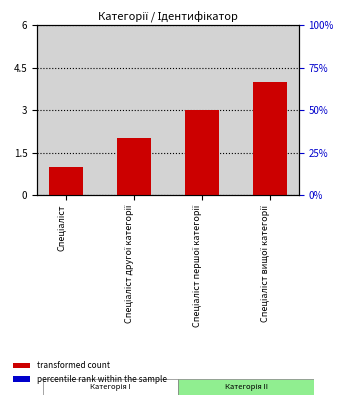

Reading left to right, extract all data points from this chart.

transformed count: Спеціаліст=1.0	Спеціаліст другої категорії=2.0	Спеціаліст першої категорії=3.0	Спеціаліст вищої категорії=4.0
percentile rank within the sample: Спеціаліст=0.2	Спеціаліст другої категорії=0.2	Спеціаліст першої категорії=0.2	Спеціаліст вищої категорії=0.2